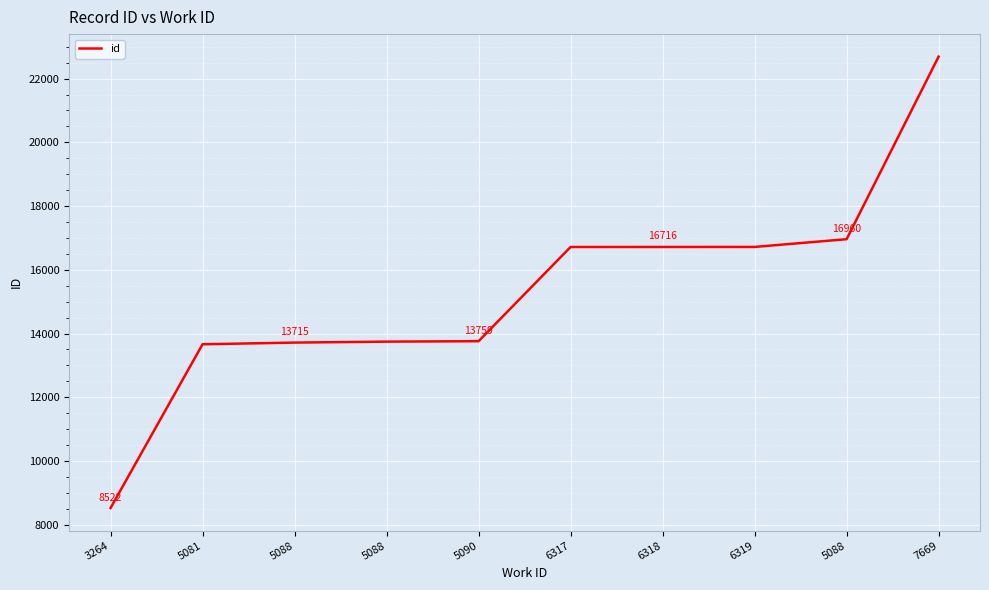

True or false: the data has more than 2 interior local peaks.

False